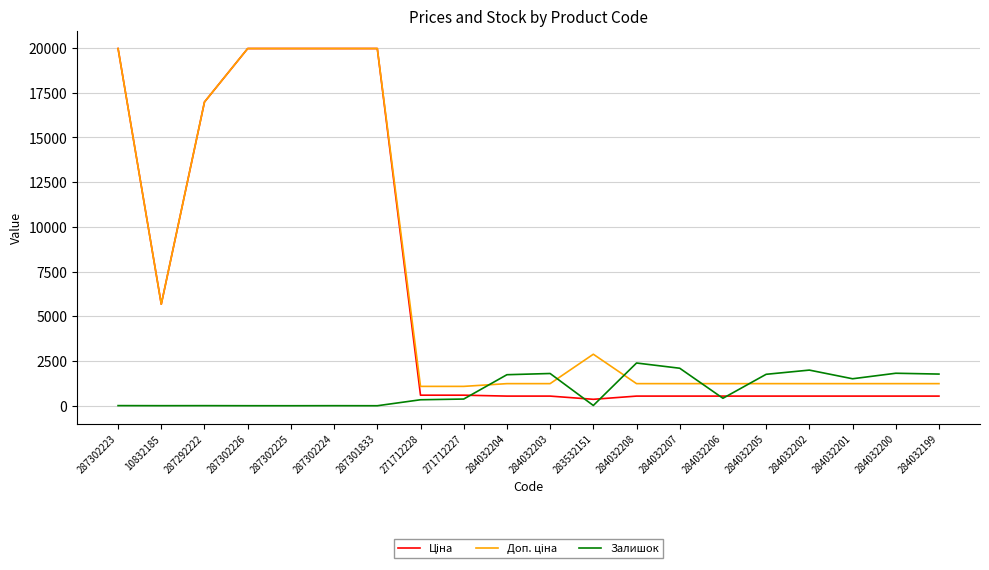

Read the Залишок value at 284032205.

1757.0